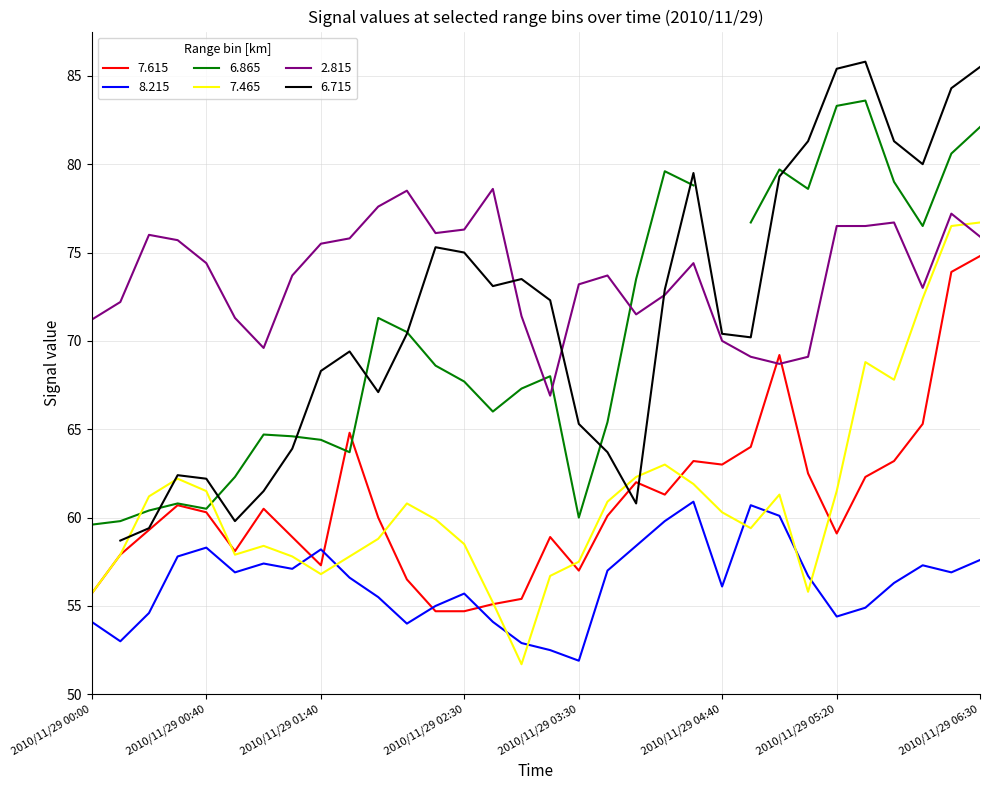

True or false: 7.465 has more than 0 interior local peaks.

True